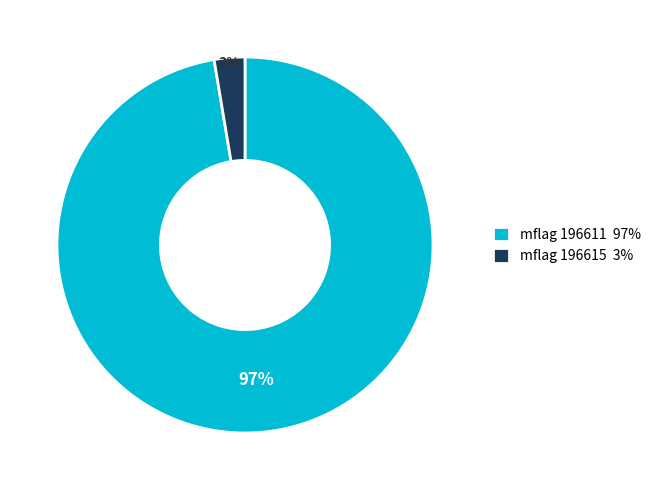

To the nearest percent, what is the combined percentage of mflag 196611 97% and mflag 196615 3%?

100%